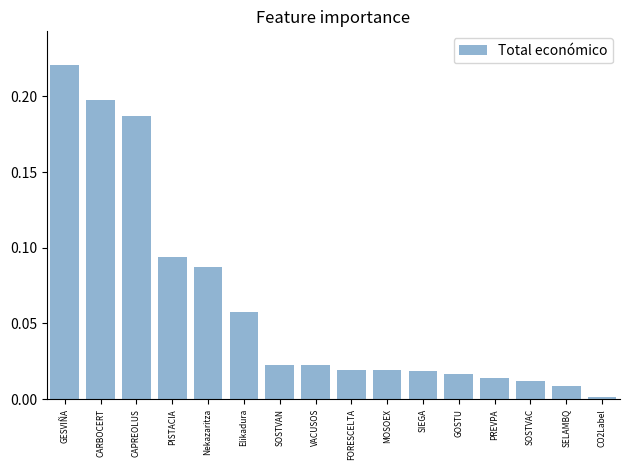

What is the sum of all values?

1.0